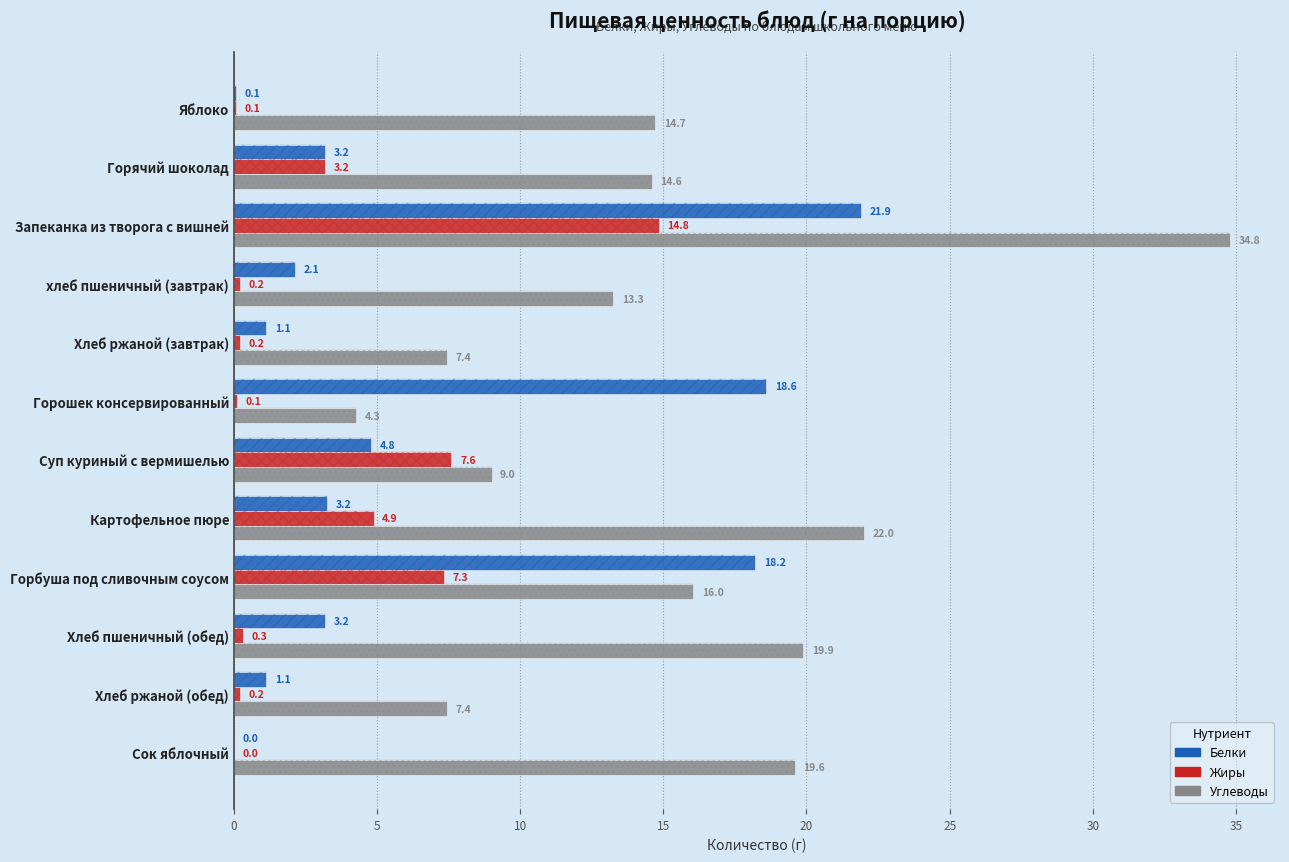

Which series has the largest range (max minus min)?

Углеводы